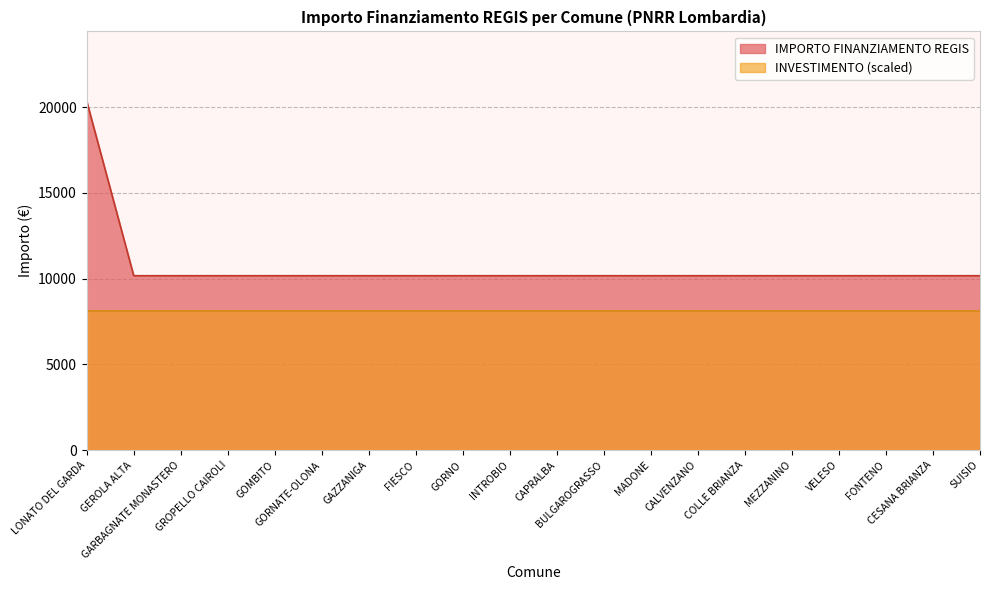

Reading left to right, transcribe all the data shown in this chart.

LONATO DEL GARDA=20344	GEROLA ALTA=10172	GARBAGNATE MONASTERO=10172	GROPELLO CAIROLI=10172	GOMBITO=10172	GORNATE-OLONA=10172	GAZZANIGA=10172	FIESCO=10172	GORNO=10172	INTROBIO=10172	CAPRALBA=10172	BULGAROGRASSO=10172	MADONE=10172	CALVENZANO=10172	COLLE BRIANZA=10172	MEZZANINO=10172	VELESO=10172	FONTENO=10172	CESANA BRIANZA=10172	SUISIO=10172